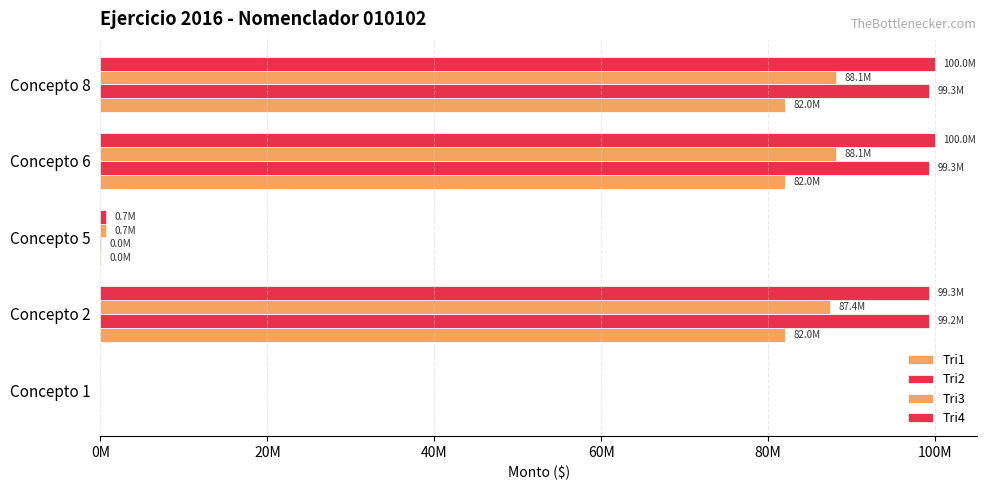

Which series has the largest range (max minus min)?

Tri4